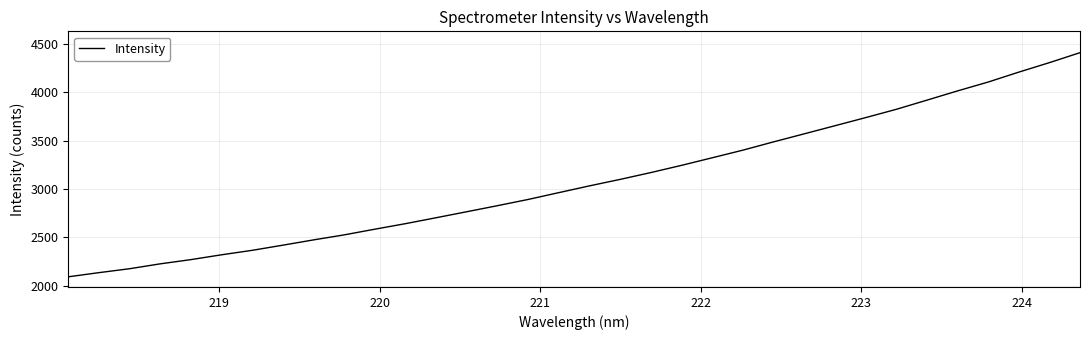

What is the smallest value displayed?

2092.5